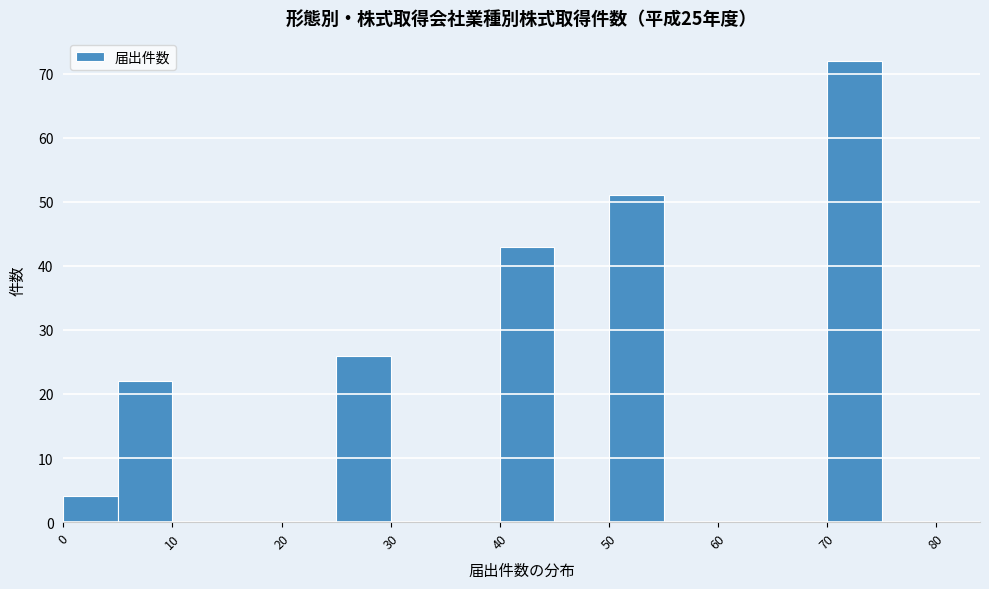

Reading left to right, list every bar in this chart as the range it spans on the x-axis followed by its height. The values are not printed on the chart, so give them approximately, as read against the axis.

0 to 5: 4
5 to 10: 22
10 to 15: 0
15 to 20: 0
20 to 25: 0
25 to 30: 26
30 to 35: 0
35 to 40: 0
40 to 45: 43
45 to 50: 0
50 to 55: 51
55 to 60: 0
60 to 65: 0
65 to 70: 0
70 to 75: 72
75 to 80: 0